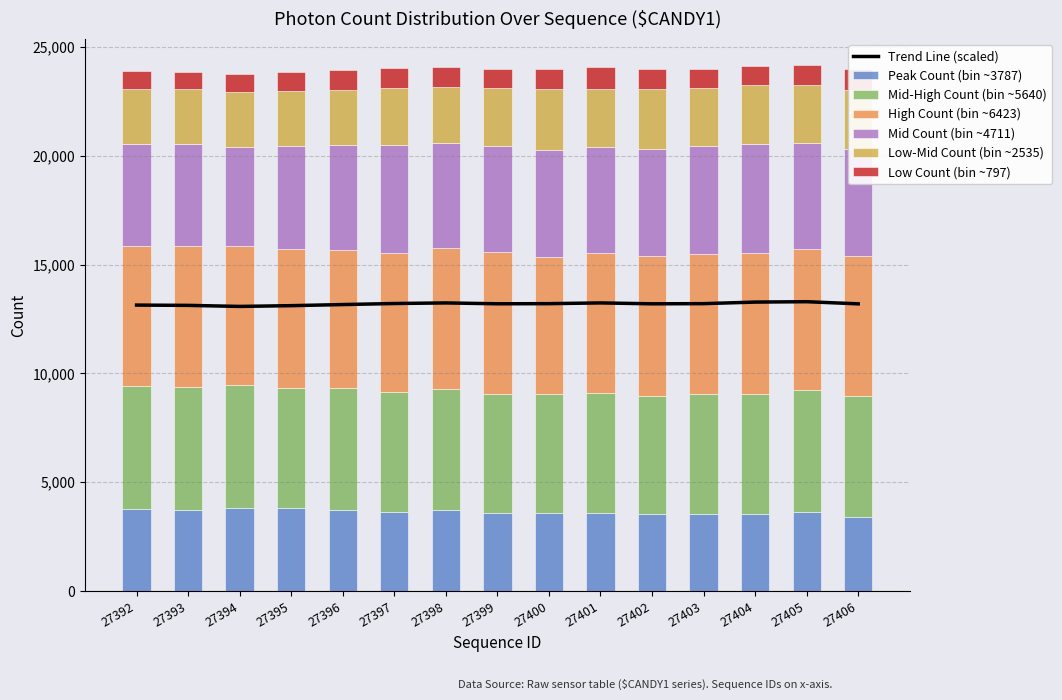

How many bars are there in total?

90